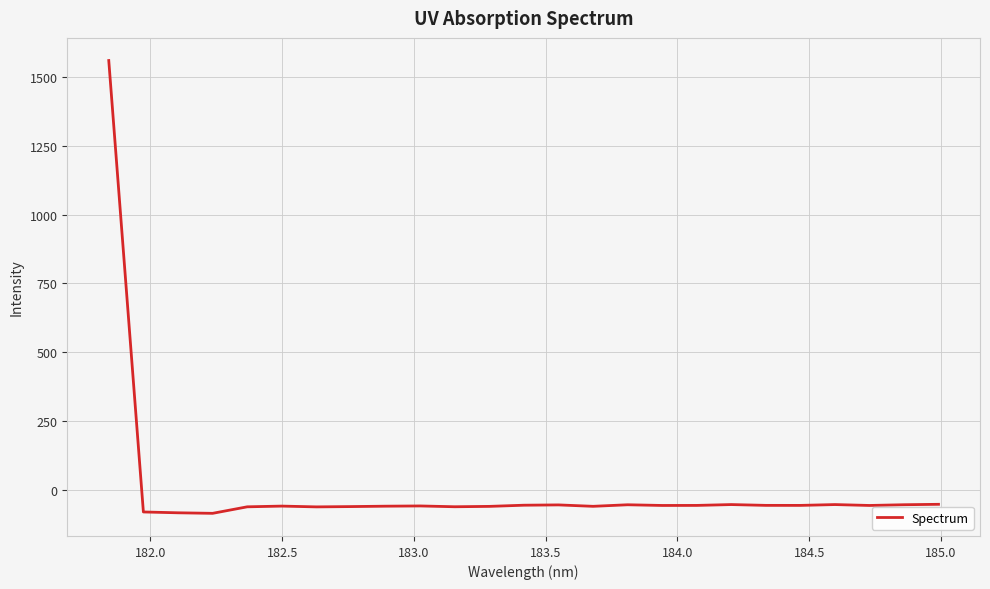

What is the difference between the maximum and second lowest values?

1644.6